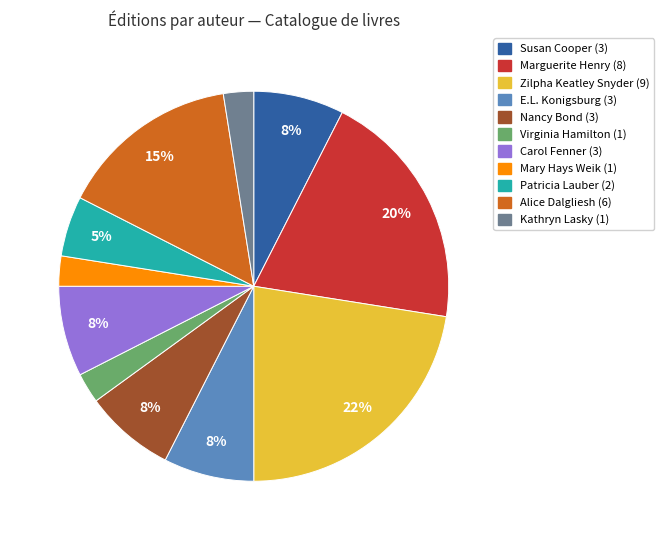

Is the sum of Nancy Bond and Patricia Lauber greater than half?

No